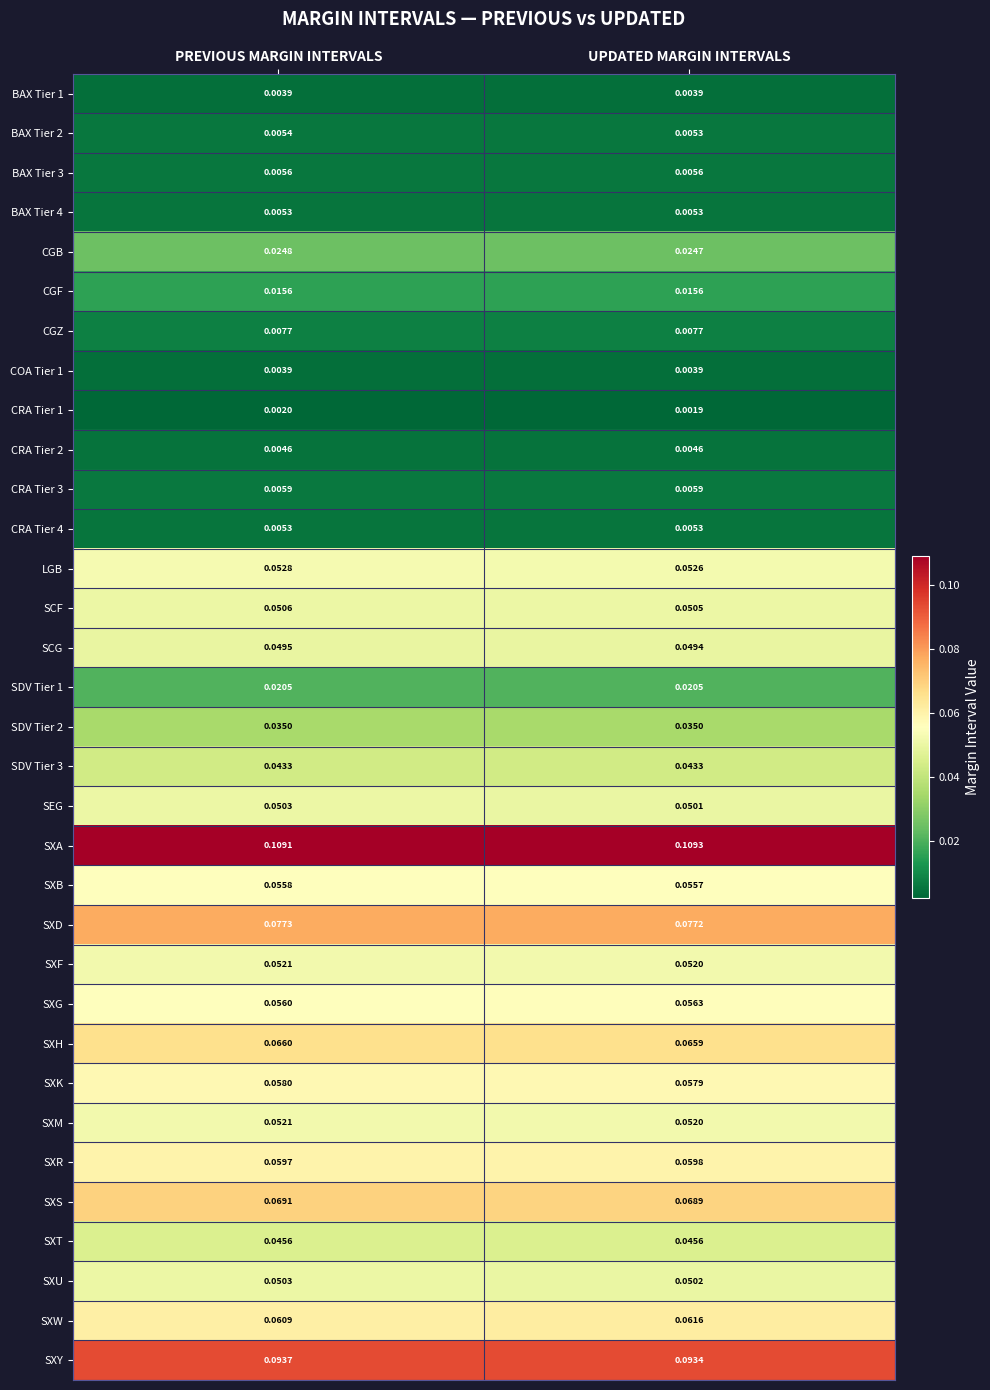

Count the number of categories in the chart.

2